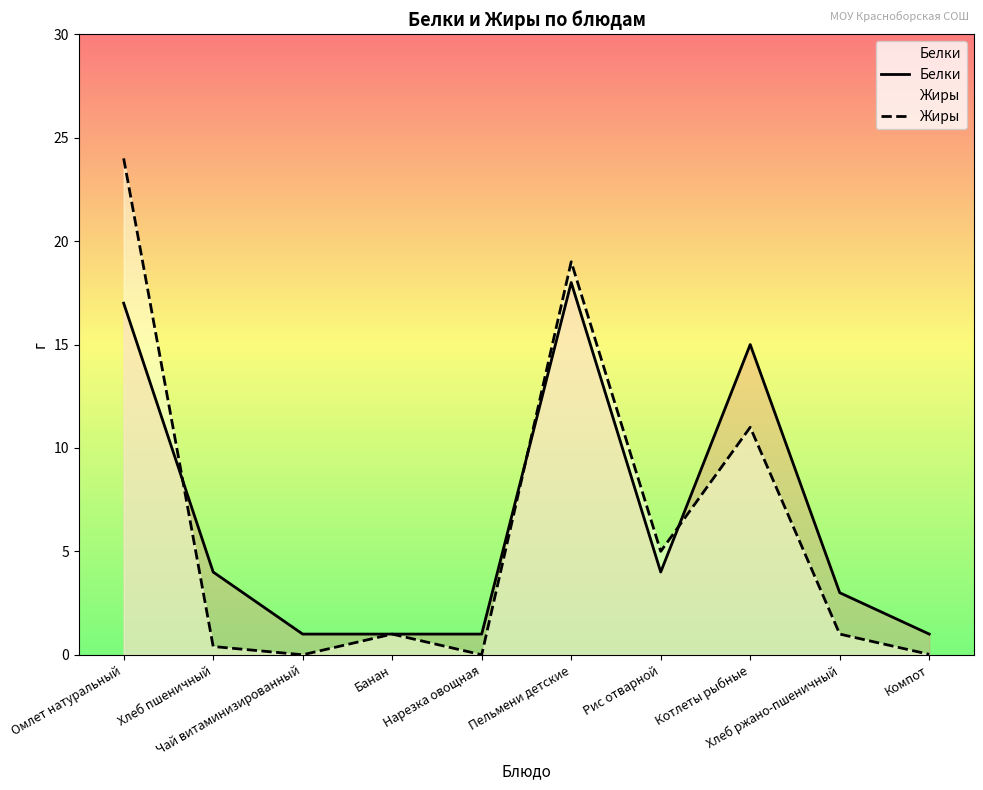

How many intersections are there between Жиры and Белки?

3